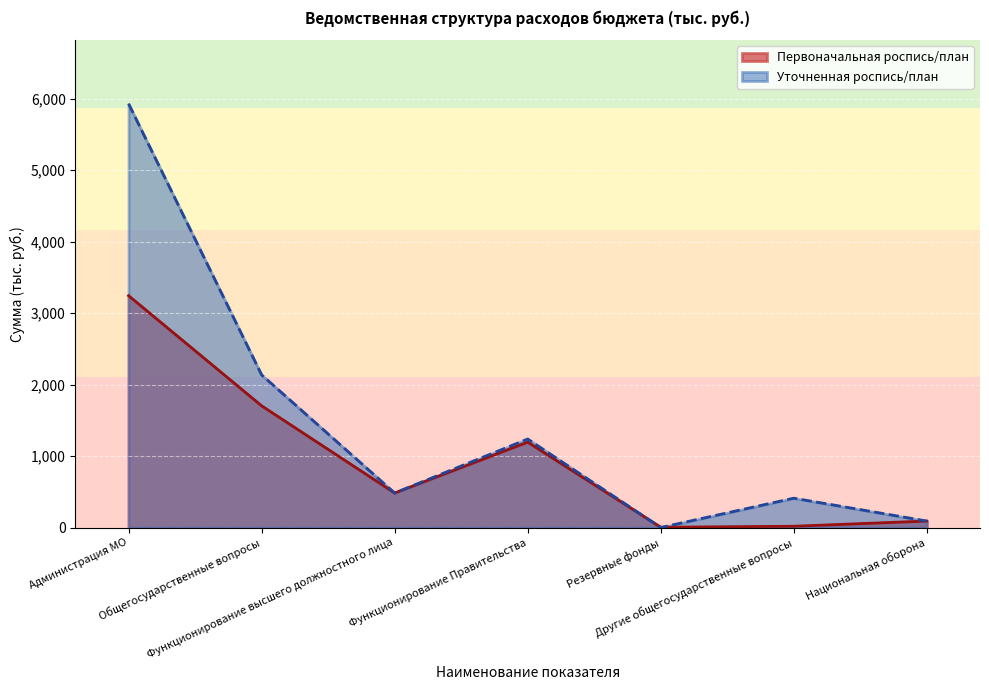

In Уточненная роспись/план, how many points are higher than both neighbors (excluding endpoints)?

2